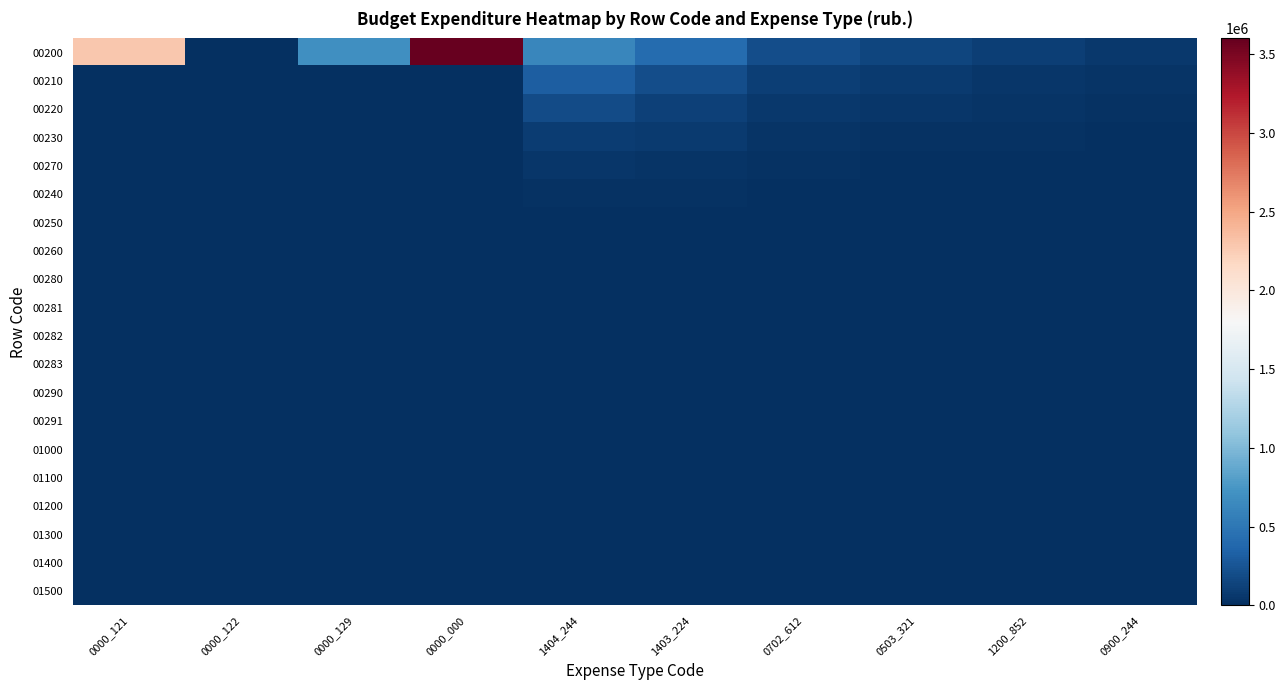

Reading left to right, list all the values displayed in this chart.

00200: 0000_121=2286408.0	0000_122=0.0	0000_129=690494.0	0000_000=3599479.9	1404_244=622330.4	1403_224=415780.2	0702_612=198450.3	0503_321=145320.6	1200_852=98760.4	0900_244=67530.2
00210: 0000_121=0.0	0000_122=0.0	0000_129=0.0	0000_000=0.0	1404_244=311020.3	1403_224=207890.1	0702_612=99230.5	0503_321=72670.3	1200_852=49390.2	0900_244=33780.6
00220: 0000_121=0.0	0000_122=0.0	0000_129=0.0	0000_000=0.0	1404_244=185430.2	1403_224=123450.6	0702_612=59430.2	0503_321=43450.8	1200_852=29650.6	0900_244=20290.4
00230: 0000_121=0.0	0000_122=0.0	0000_129=0.0	0000_000=0.0	1404_244=95670.1	1403_224=75320.4	0702_612=36780.6	0503_321=26780.4	1200_852=18340.3	0900_244=12540.8
00270: 0000_121=0.0	0000_122=0.0	0000_129=0.0	0000_000=0.0	1404_244=48230.5	1403_224=38940.2	0702_612=18930.4	0503_321=13980.2	1200_852=9560.8	0900_244=6580.3
00240: 0000_121=0.0	0000_122=0.0	0000_129=0.0	0000_000=0.0	1404_244=23450.8	1403_224=19870.5	0702_612=9870.2	0503_321=7230.5	1200_852=4980.4	0900_244=3430.7
00250: 0000_121=0.0	0000_122=0.0	0000_129=0.0	0000_000=0.0	1404_244=12340.6	1403_224=10450.3	0702_612=5340.8	0503_321=3890.4	1200_852=2690.3	0900_244=1860.5
00260: 0000_121=0.0	0000_122=0.0	0000_129=0.0	0000_000=0.0	1404_244=6780.3	1403_224=5890.7	0702_612=2980.4	0503_321=2180.6	1200_852=1510.7	0900_244=1045.3
00280: 0000_121=0.0	0000_122=0.0	0000_129=0.0	0000_000=0.0	1404_244=3450.9	1403_224=3120.4	0702_612=1560.3	0503_321=1140.8	1200_852=790.4	0900_244=548.2
00281: 0000_121=0.0	0000_122=0.0	0000_129=0.0	0000_000=0.0	1404_244=1890.4	1403_224=1670.8	0702_612=840.6	0503_321=610.3	1200_852=425.8	0900_244=294.6
00282: 0000_121=0.0	0000_122=0.0	0000_129=0.0	0000_000=0.0	1404_244=980.2	1403_224=890.3	0702_612=450.2	0503_321=330.5	1200_852=228.3	0900_244=158.4
00283: 0000_121=0.0	0000_122=0.0	0000_129=0.0	0000_000=0.0	1404_244=540.6	1403_224=480.5	0702_612=245.8	0503_321=180.9	1200_852=124.5	0900_244=86.3
00290: 0000_121=0.0	0000_122=0.0	0000_129=0.0	0000_000=0.0	1404_244=310.8	1403_224=275.6	0702_612=142.3	0503_321=105.2	1200_852=72.4	0900_244=50.2
00291: 0000_121=0.0	0000_122=0.0	0000_129=0.0	0000_000=0.0	1404_244=180.3	1403_224=158.2	0702_612=82.1	0503_321=61.4	1200_852=42.1	0900_244=29.2
01000: 0000_121=0.0	0000_122=0.0	0000_129=0.0	0000_000=0.0	1404_244=95.4	1403_224=84.3	0702_612=44.5	0503_321=33.6	1200_852=23.0	0900_244=16.0
01100: 0000_121=0.0	0000_122=0.0	0000_129=0.0	0000_000=0.0	1404_244=55.2	1403_224=48.1	0702_612=26.3	0503_321=19.8	1200_852=13.6	0900_244=9.5
01200: 0000_121=0.0	0000_122=0.0	0000_129=0.0	0000_000=0.0	1404_244=32.1	1403_224=27.6	0702_612=15.1	0503_321=11.5	1200_852=7.9	0900_244=5.5
01300: 0000_121=0.0	0000_122=0.0	0000_129=0.0	0000_000=0.0	1404_244=18.7	1403_224=15.9	0702_612=8.8	0503_321=6.7	1200_852=4.6	0900_244=3.2
01400: 0000_121=0.0	0000_122=0.0	0000_129=0.0	0000_000=0.0	1404_244=11.2	1403_224=9.4	0702_612=5.2	0503_321=4.0	1200_852=2.8	0900_244=1.9
01500: 0000_121=0.0	0000_122=0.0	0000_129=0.0	0000_000=0.0	1404_244=6.8	1403_224=5.6	0702_612=3.1	0503_321=2.4	1200_852=1.7	0900_244=1.2